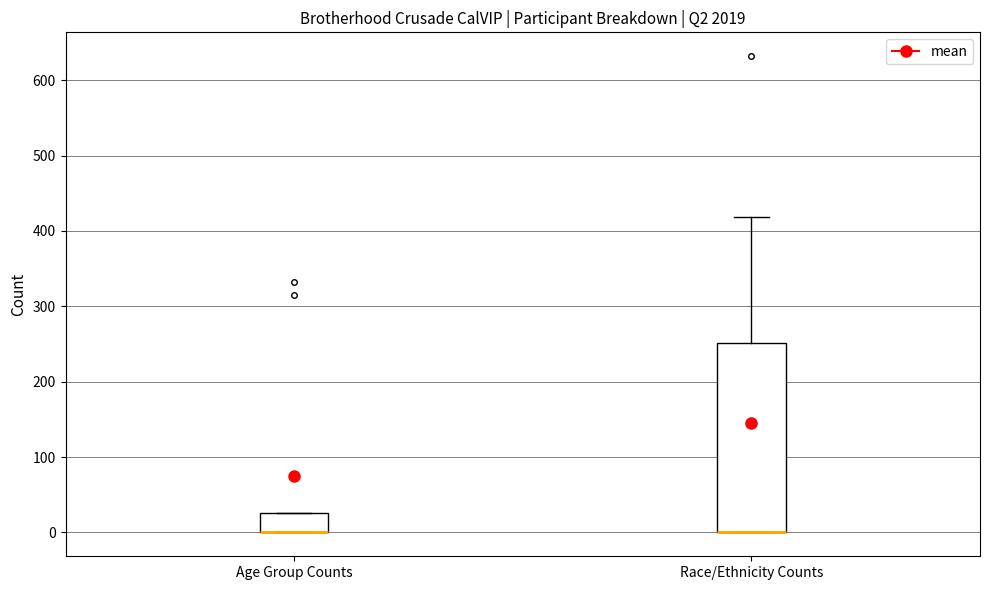

Where does the upper whisker of the box for Race/Ethnicity Counts end on the y-axis? The values are not printed on the chart, so give them approximately, as read against the axis.

420